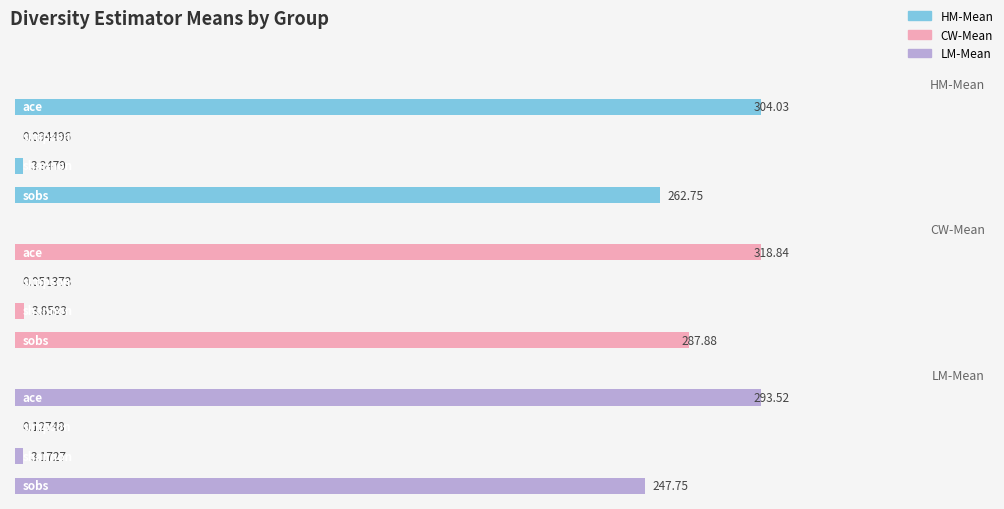

What are all the series names shown in the legend?

HM-Mean, CW-Mean, LM-Mean